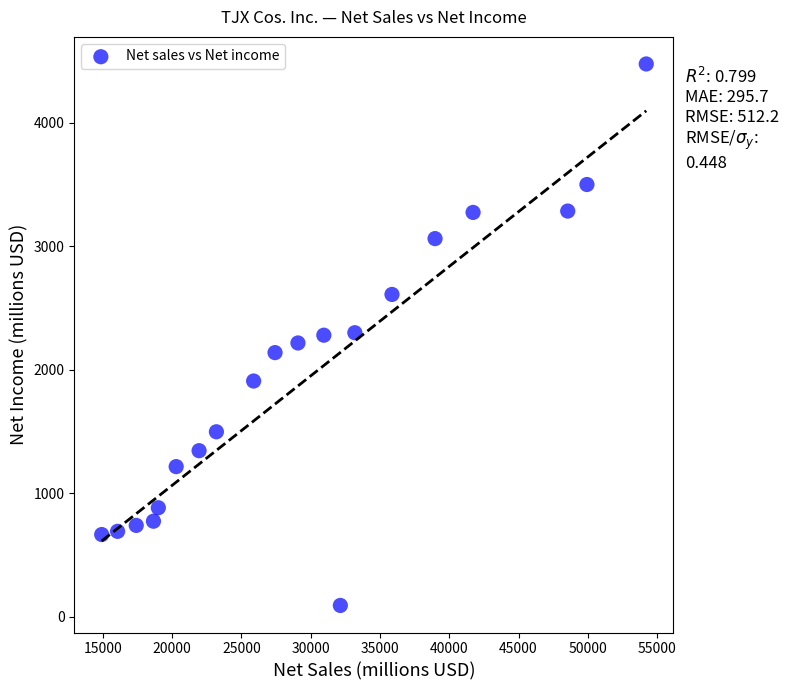

What is the range of Y values (max minus min)?

4384